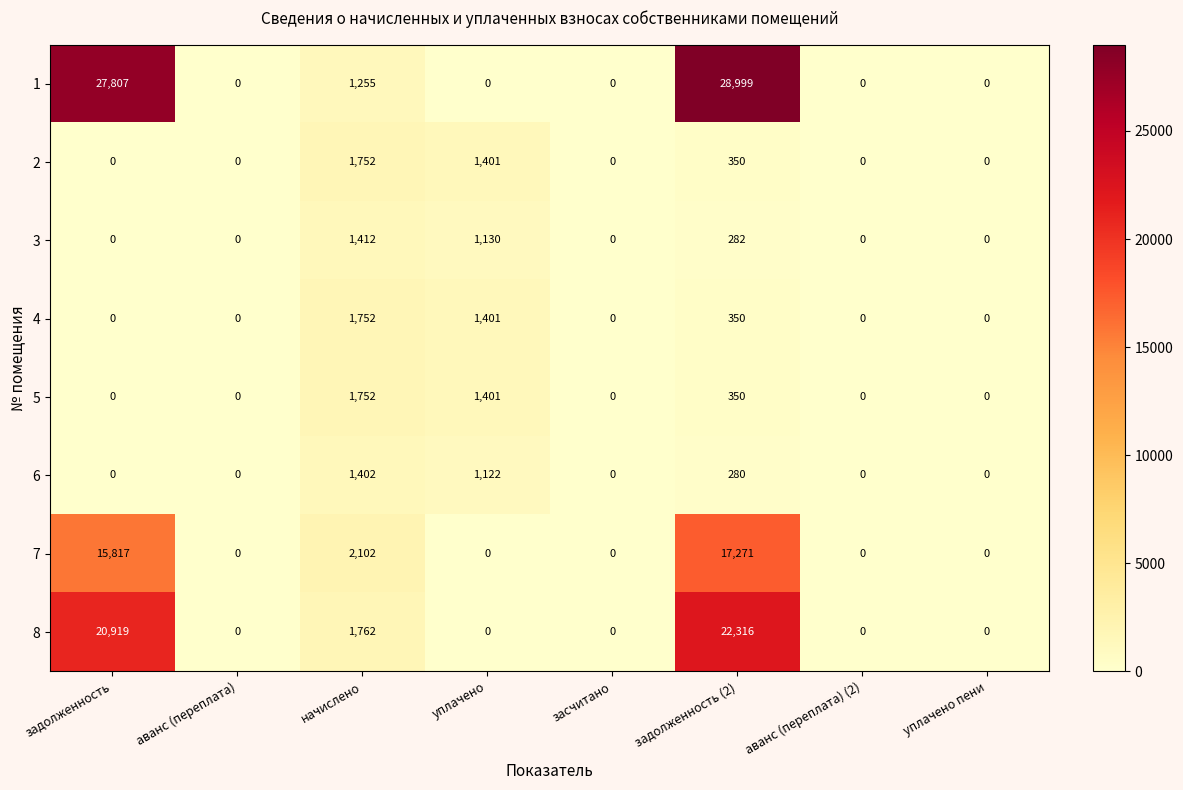

Which category has the highest value in the 1 series?

задолженность (2)